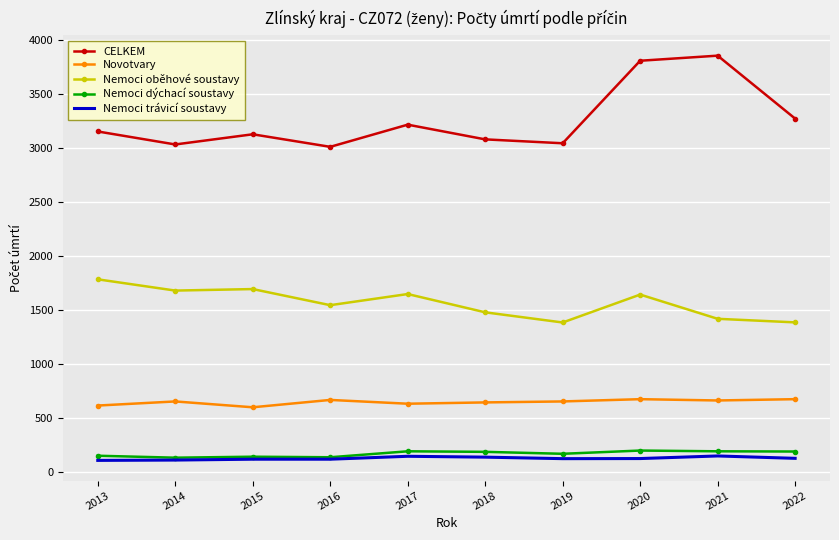

The value of Novotvary at 2014 is 149. True or false?

False